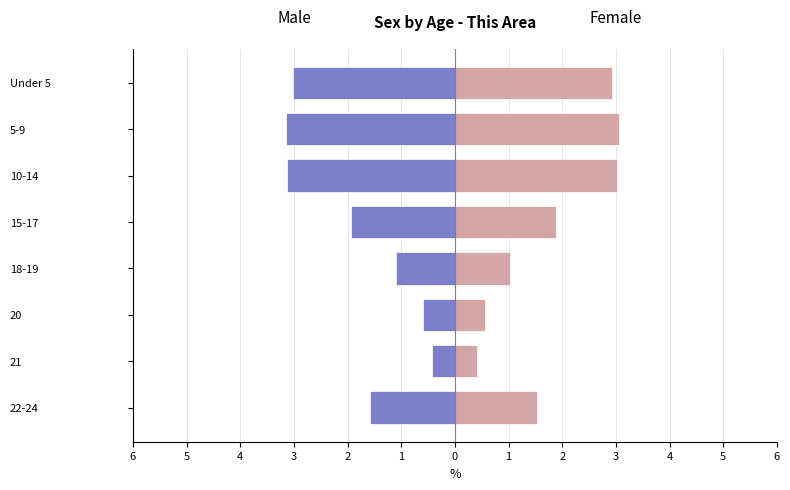

Rank the series at Under 5 from highest to lowest value.

Female, Male